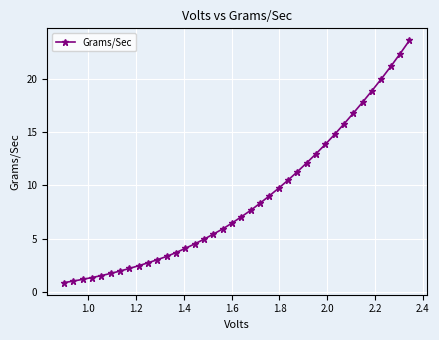

How many data points are above 7?

19